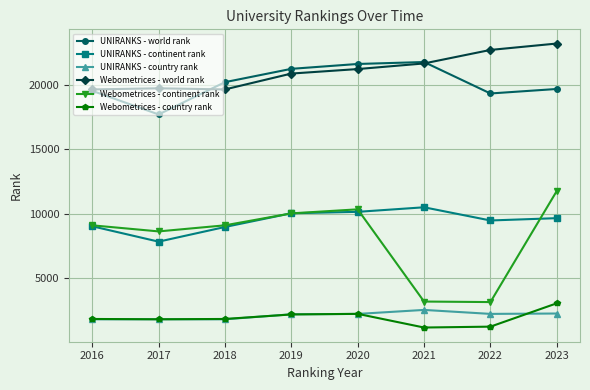

True or false: Webometrices - country rank has more than 0 points higher than both neighbors.

True